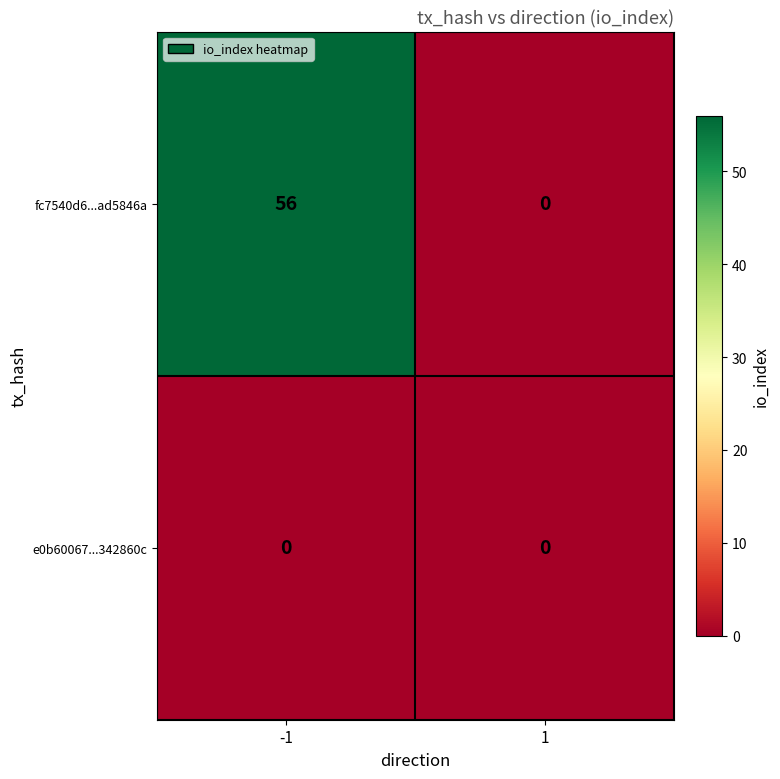

What is the maximum value shown in the chart?

56